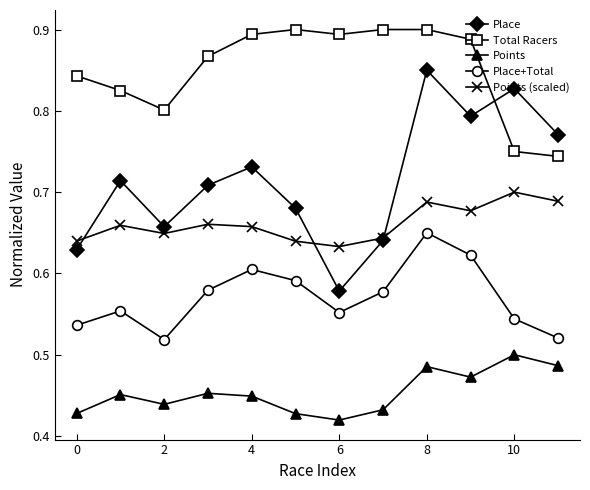

In Place, how many points are lower than both neighbors (excluding endpoints)?

3